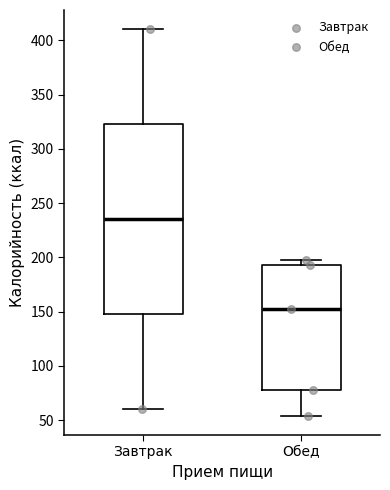

Where is the lower edge of the box for Завтрак on the y-axis? The values are not printed on the chart, so give them approximately, as read against the axis.

150